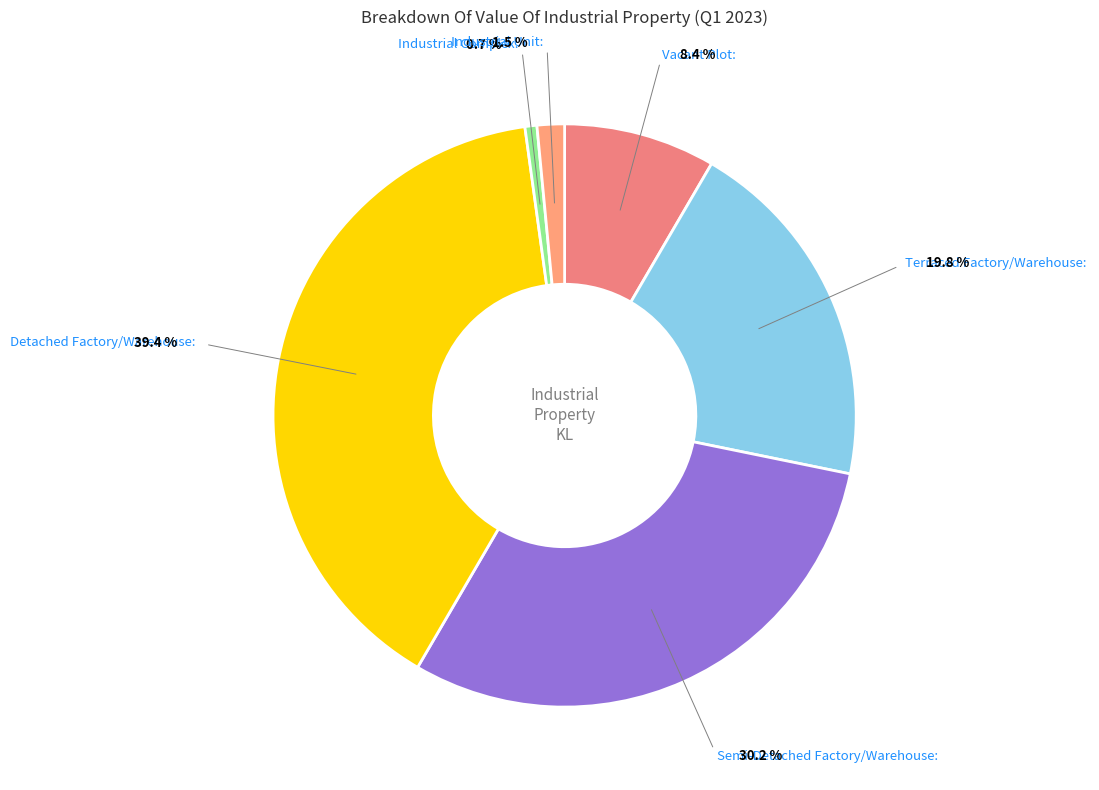

The Industrial Unit slice represents 2% of the pie. True or false?

True